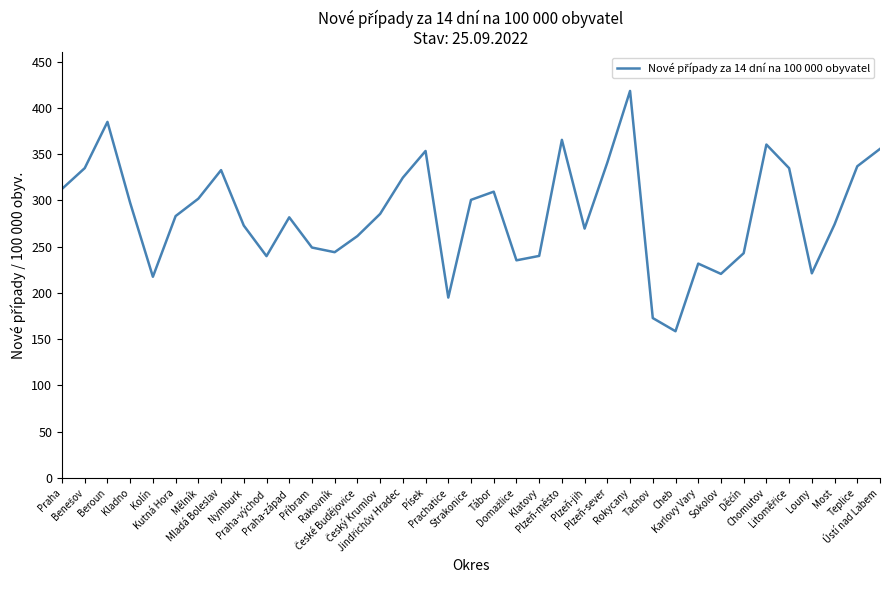

Count the number of values greater than 283.

19